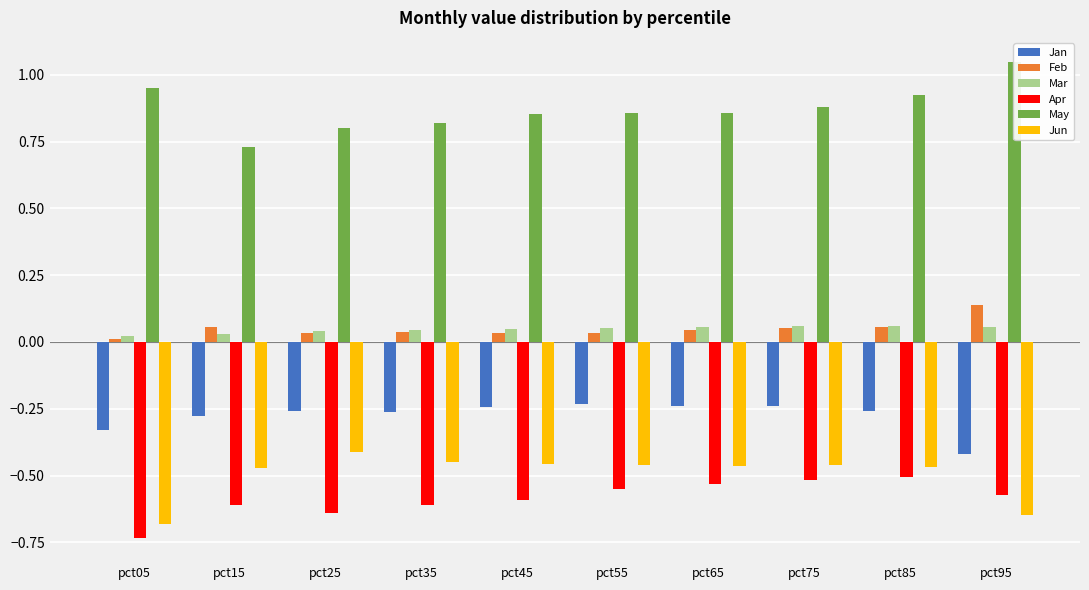

Which series has the largest total across all categories?

May